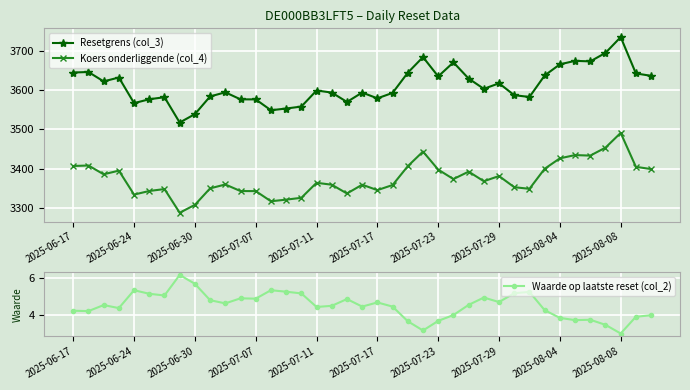

The Resetgrens (col_3) series shows 5647.0 at 34. True or false?

False